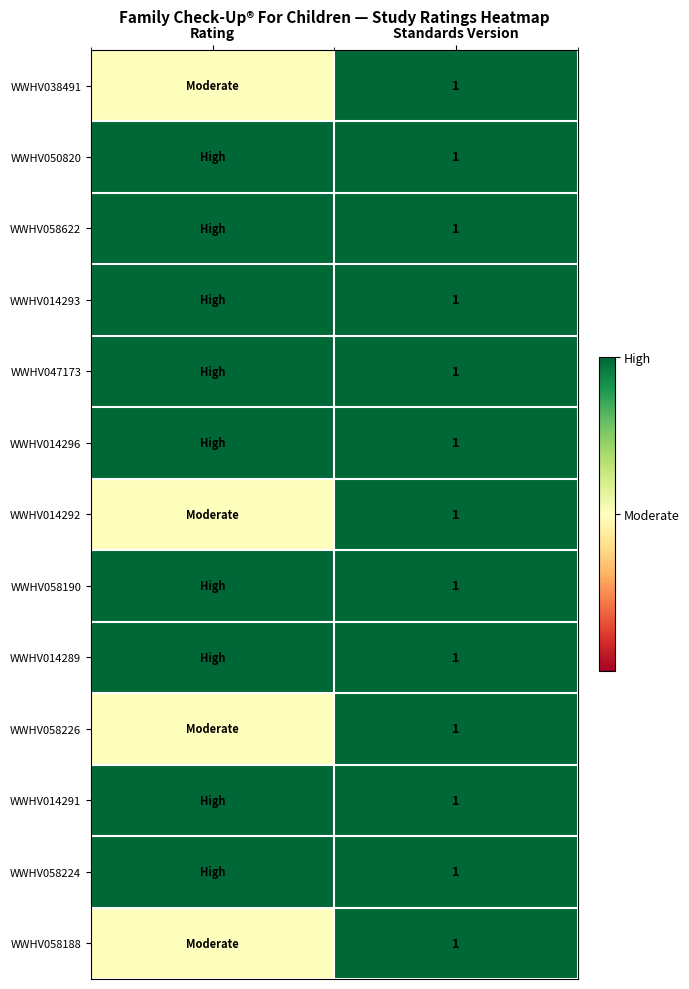

What is the total value across all series at Standards Version?

13.0